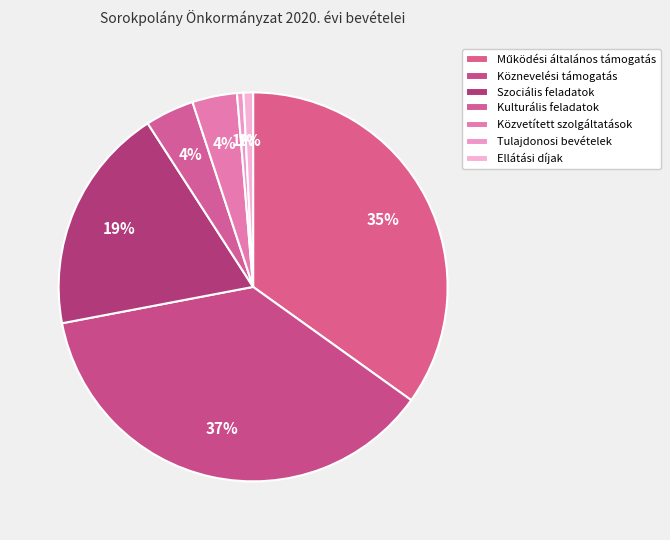

Does Szociális feladatok account for over 50% of the chart?

No